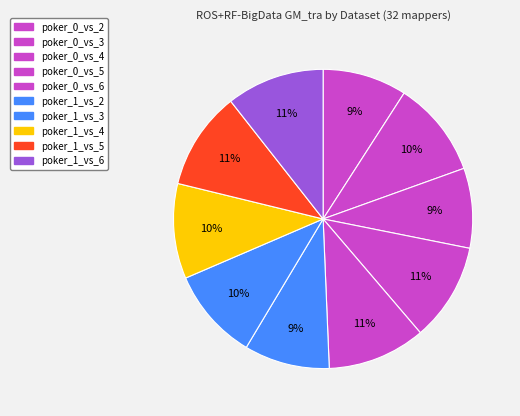

To the nearest percent, what is the average slice percentage?

10%